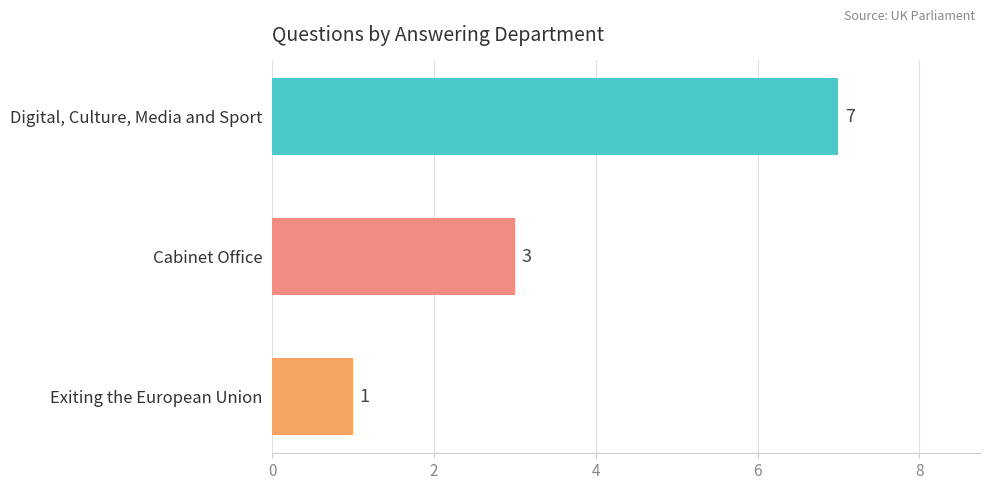

The chart shows a value of 5 at Cabinet Office. True or false?

False